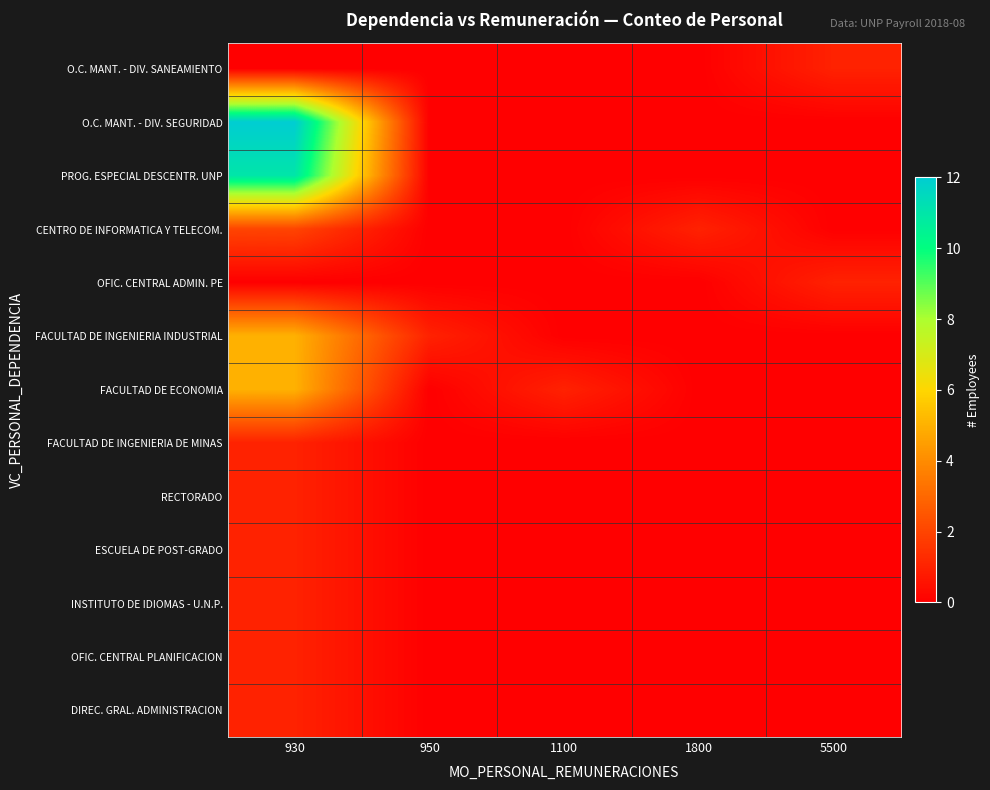

Between 930 and 1100, which series saw the biggest shift?

O.C. MANT. - DIV. SEGURIDAD